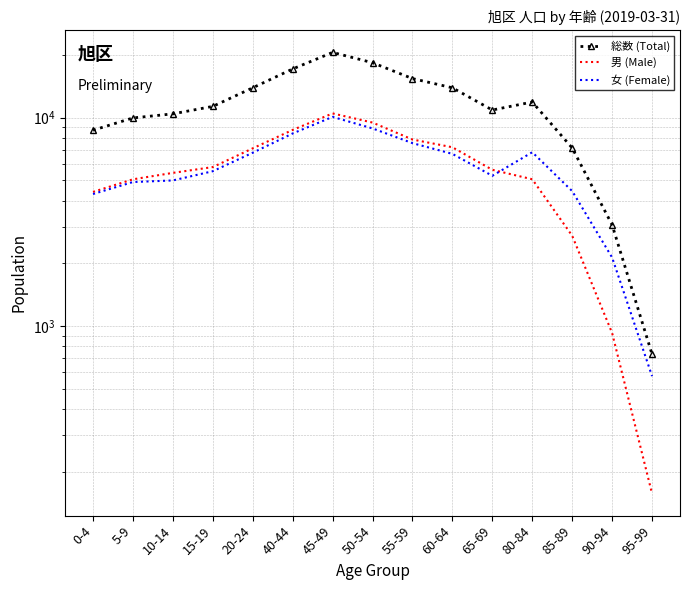

Where does the 男 (Male) series first go above 5621?

15-19